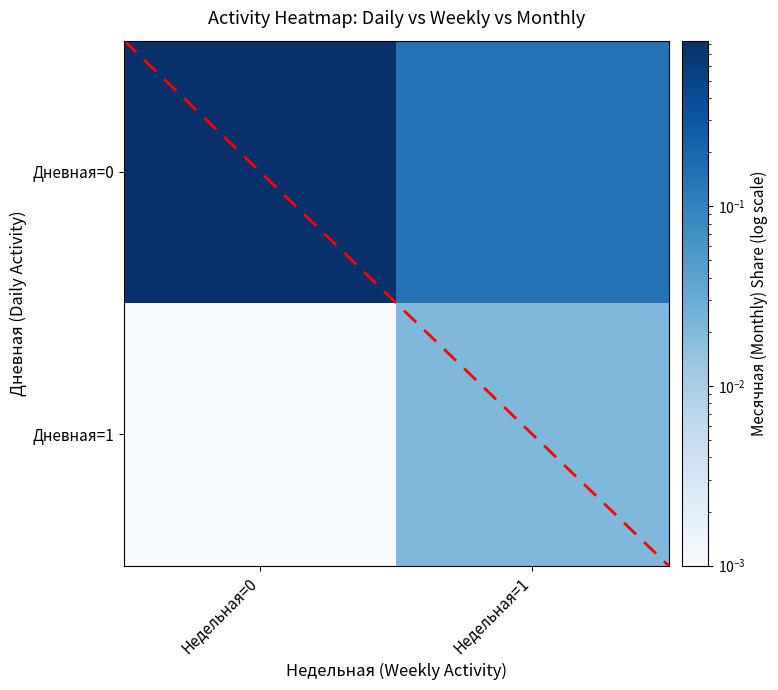

At how many categories does at least one series exceed 0?

2